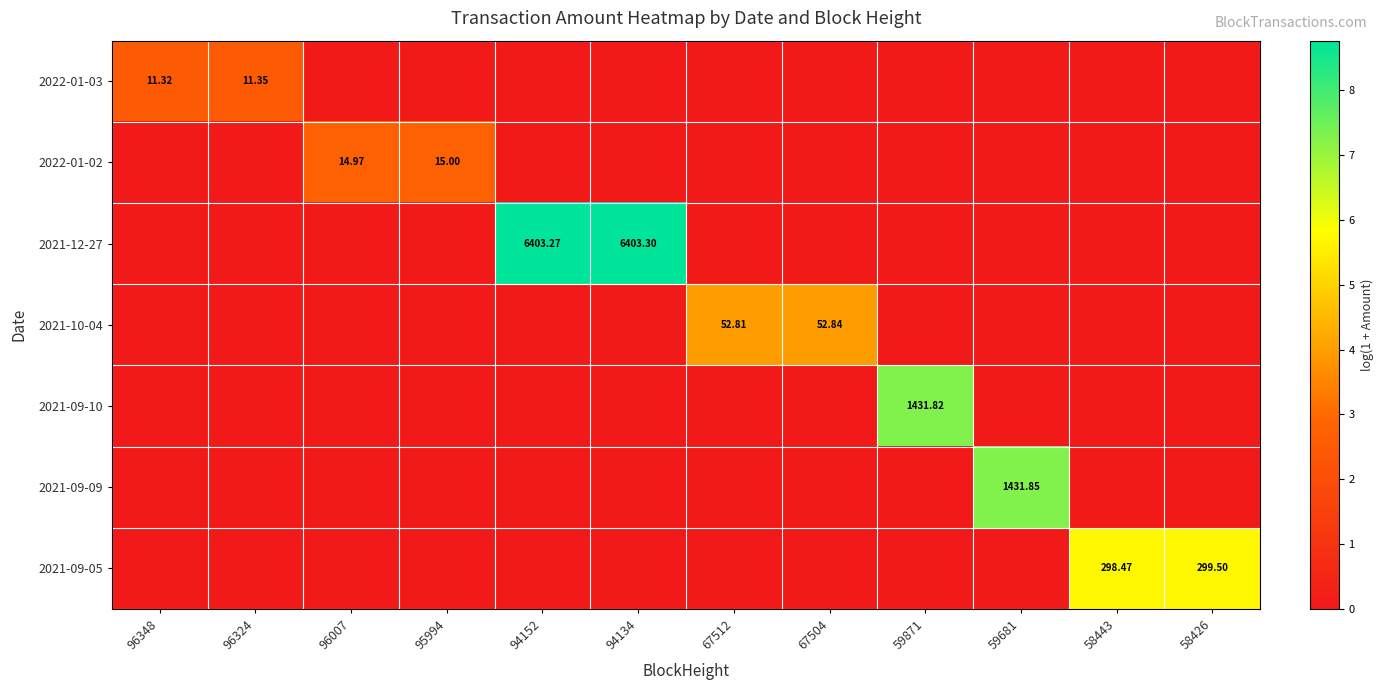

How many data points in 2022-01-02 are above 0?

2